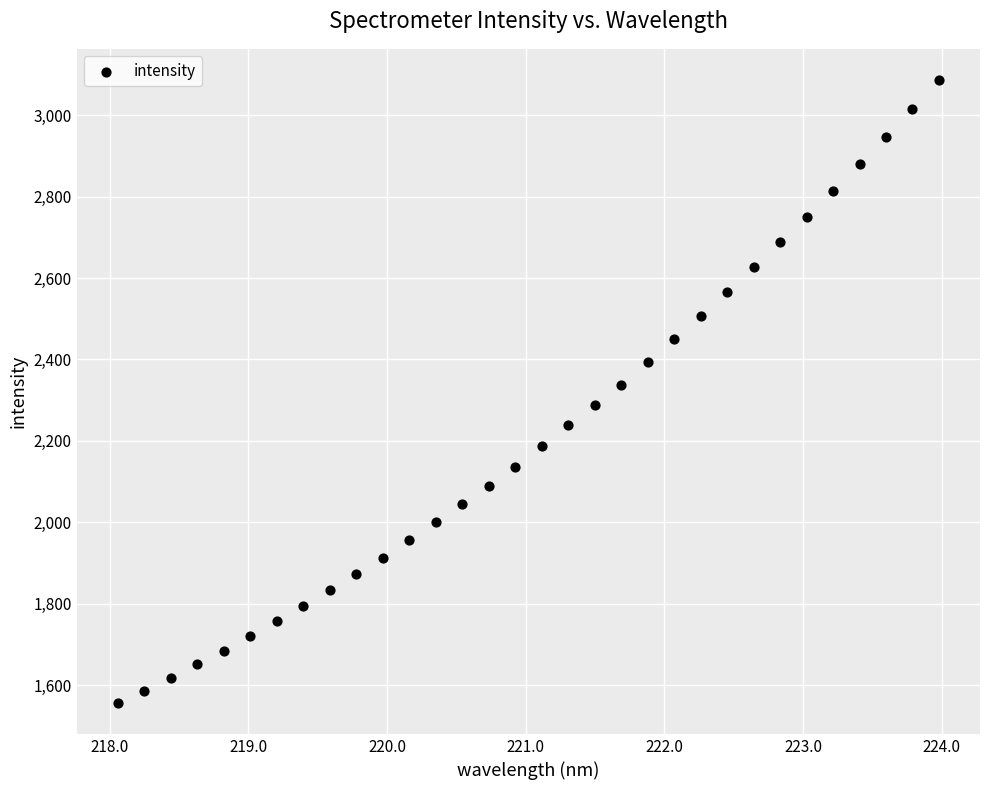

What is the range of Y values (max minus min)?

1529.8